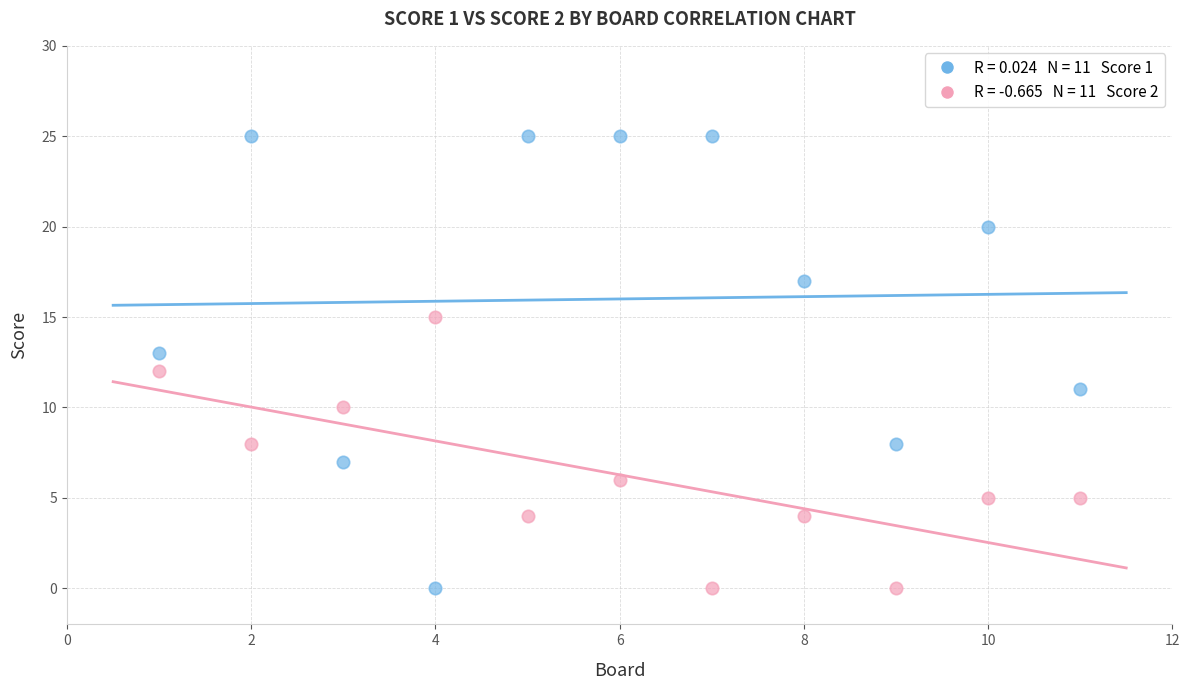

Across all data points, what is the range of Y values (max minus min)?

25